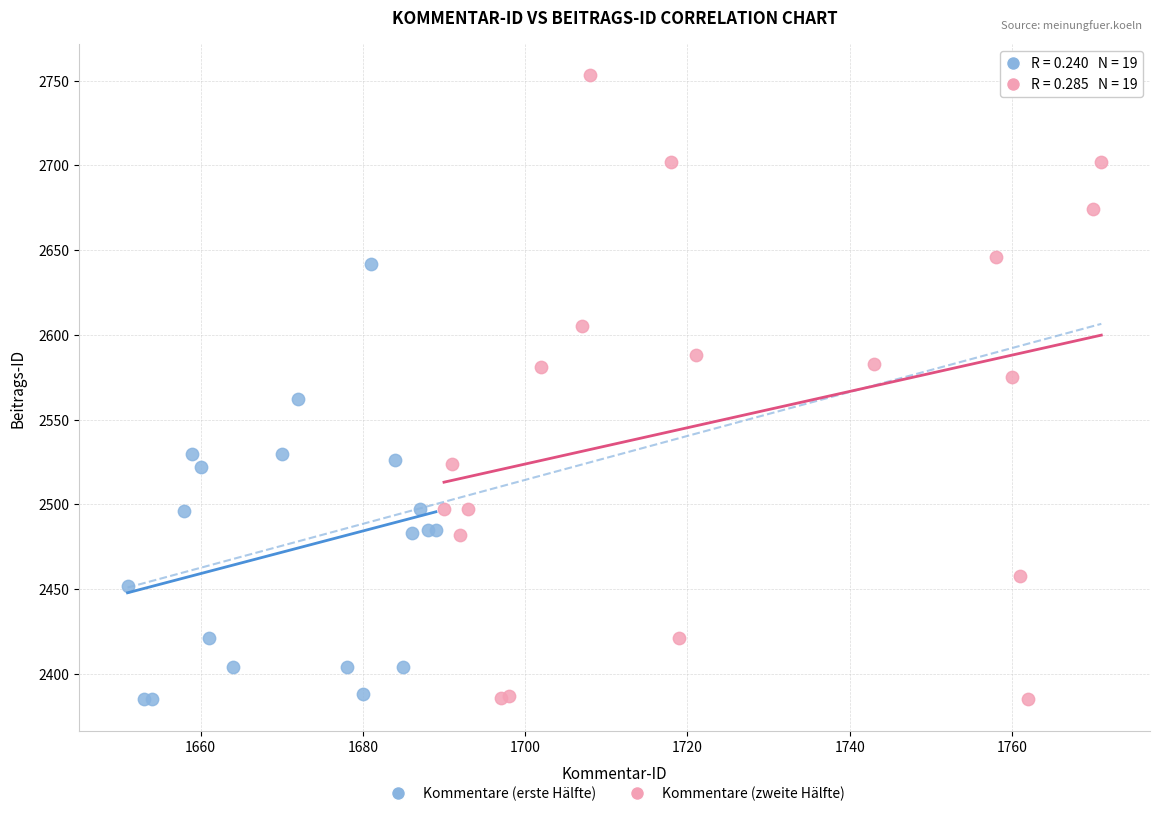

Which series has the widest spread of Y values?

Kommentare (zweite Hälfte)